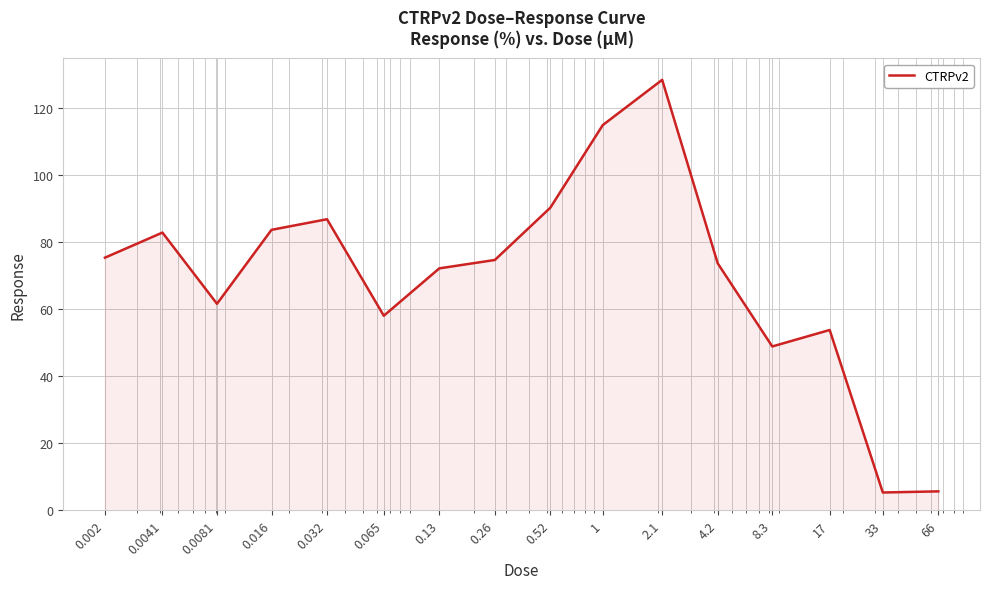

What is the smallest value displayed?

5.3